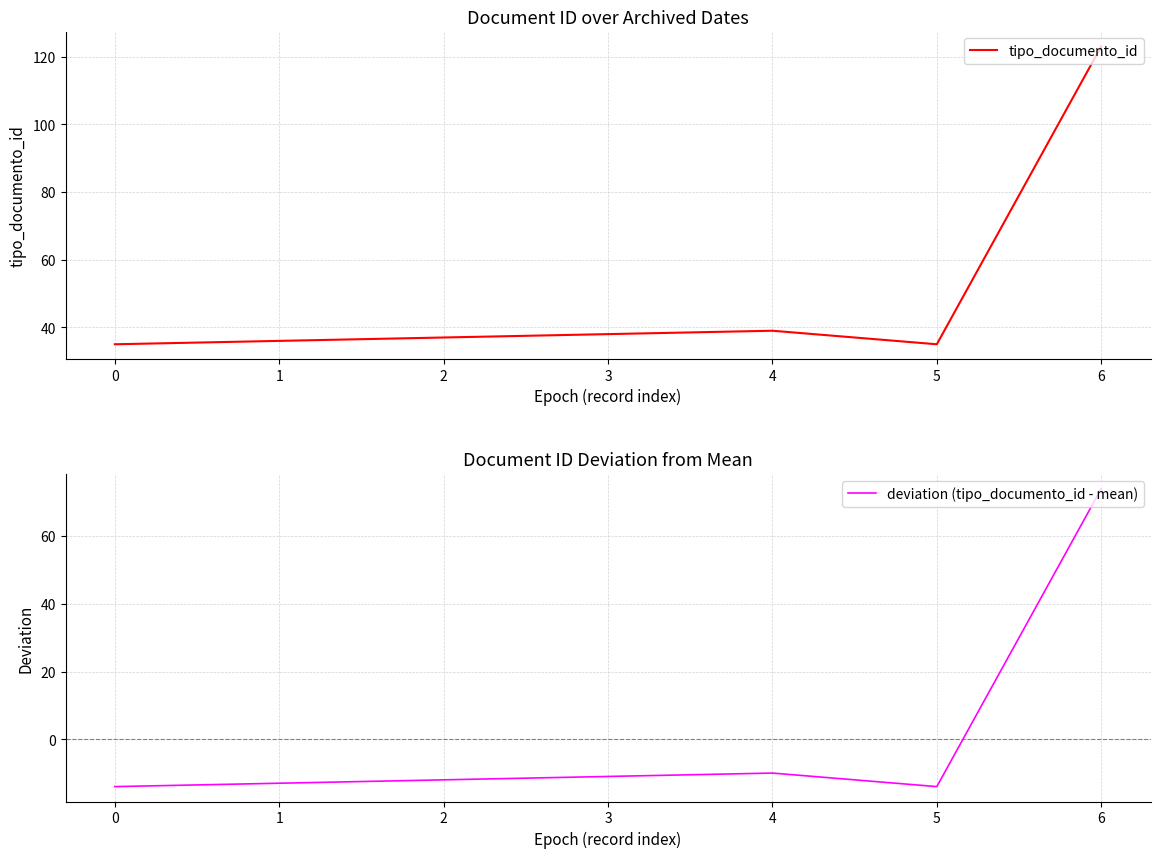

What is the difference between the highest and lowest values at 4?

49